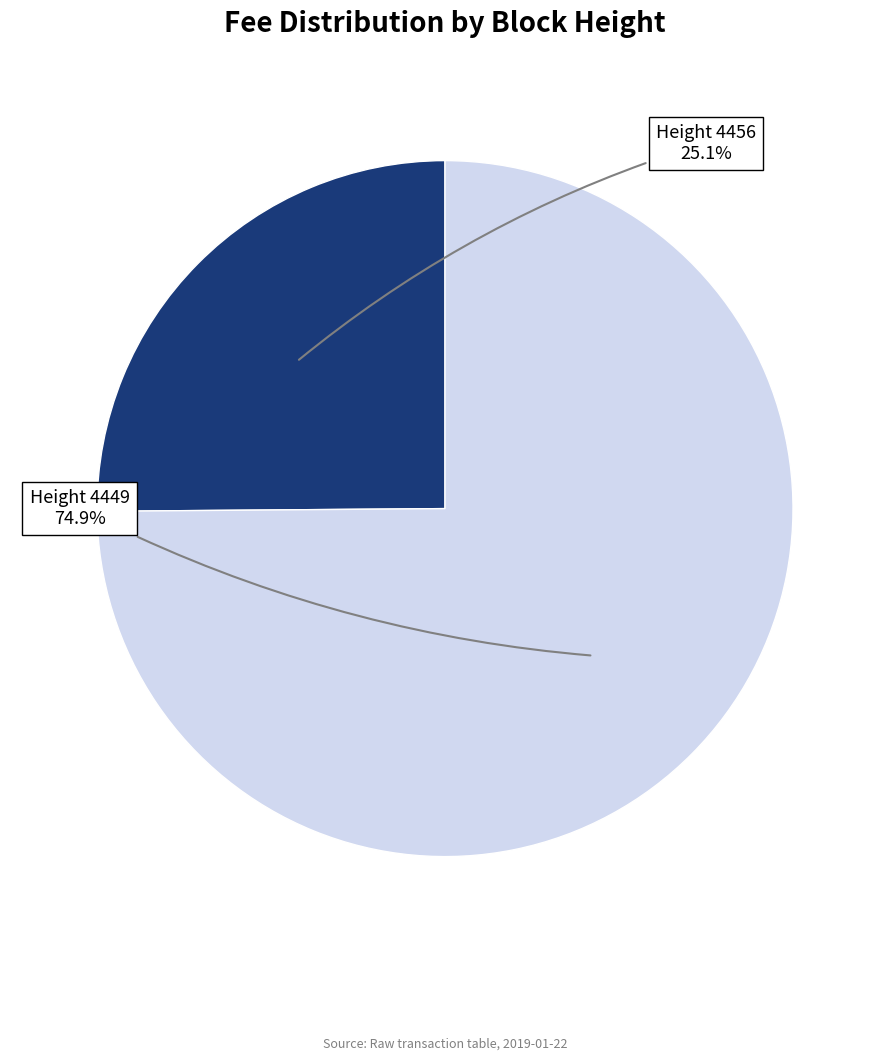

Is there a majority slice in this chart?

Yes